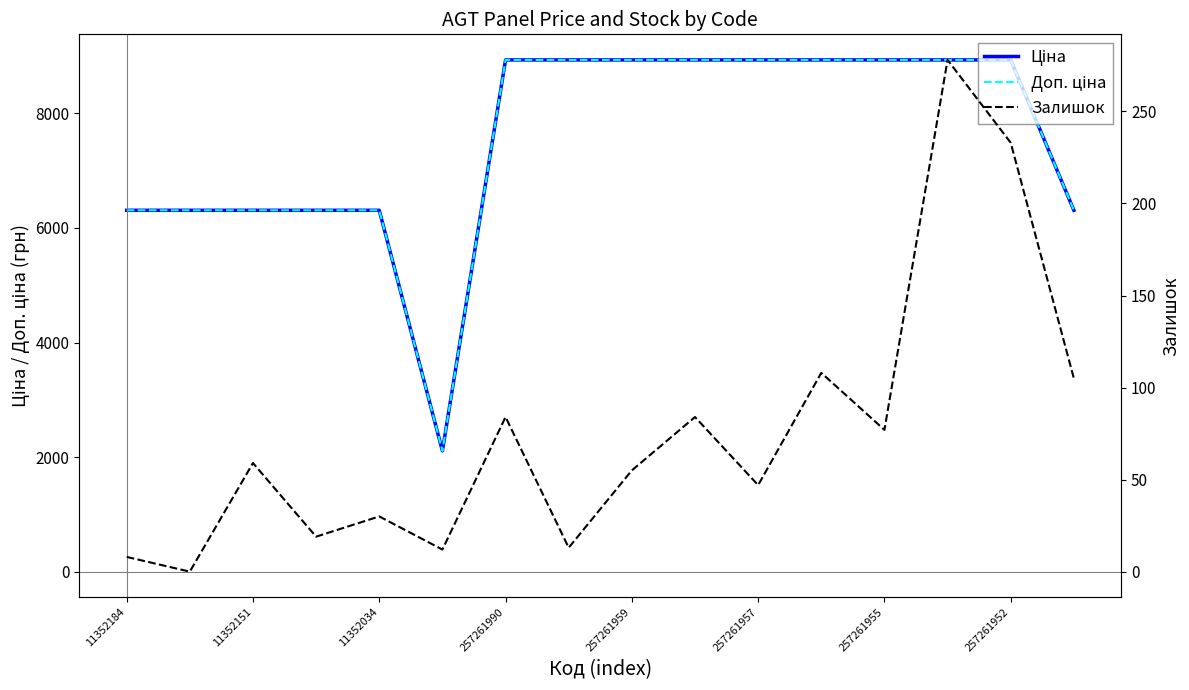

True or false: Ціна has more than 2 points higher than both neighbors.

False